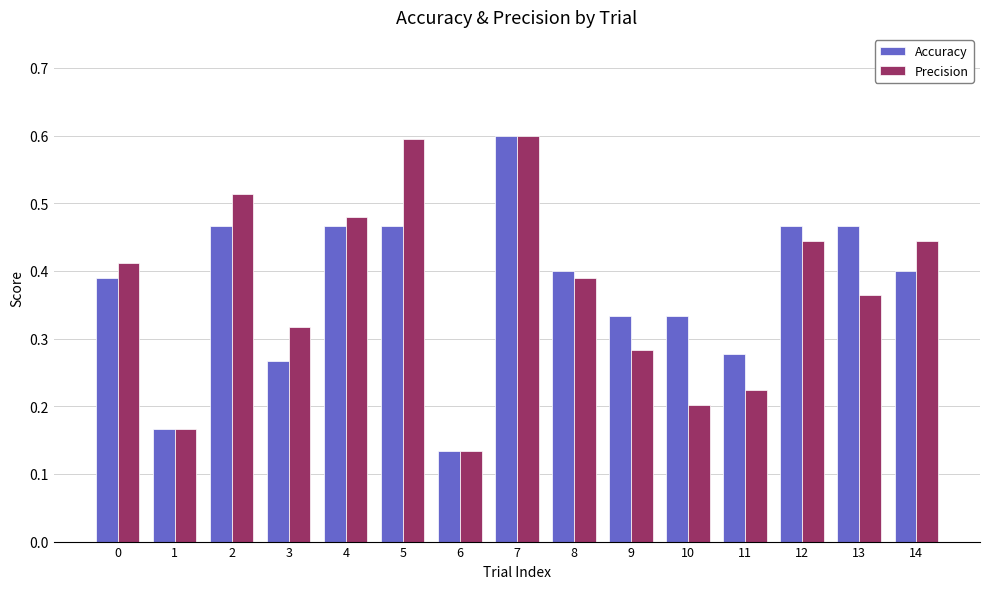

At 10, list the series in order from largest to smallest.

Accuracy, Precision